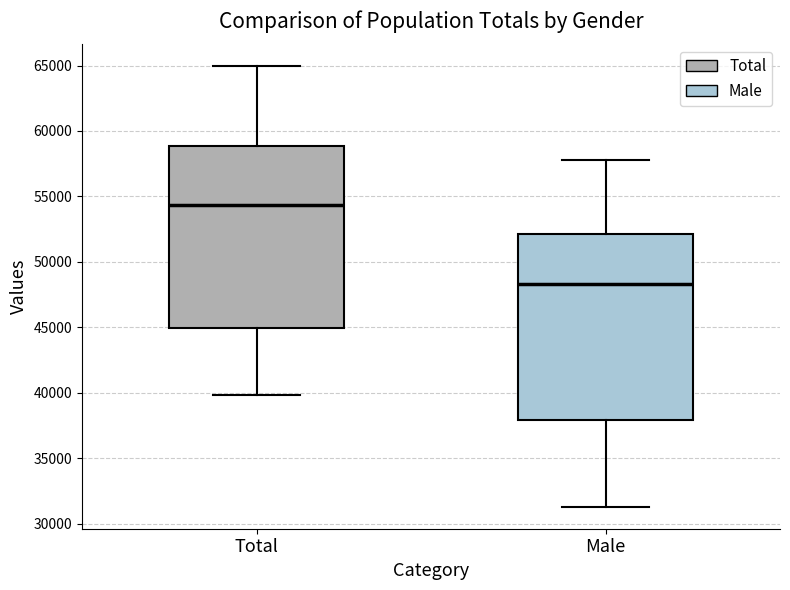

Reading left to right, read every box against the y-axis: the position of its median line, the range the box covers, and the ends of its whiskers. The values are not printed on the chart, so give them approximately, as read against the axis.

Total: median 54500, box 45000 to 59000, whiskers 40000 to 65000
Male: median 48500, box 38000 to 52000, whiskers 31500 to 58000